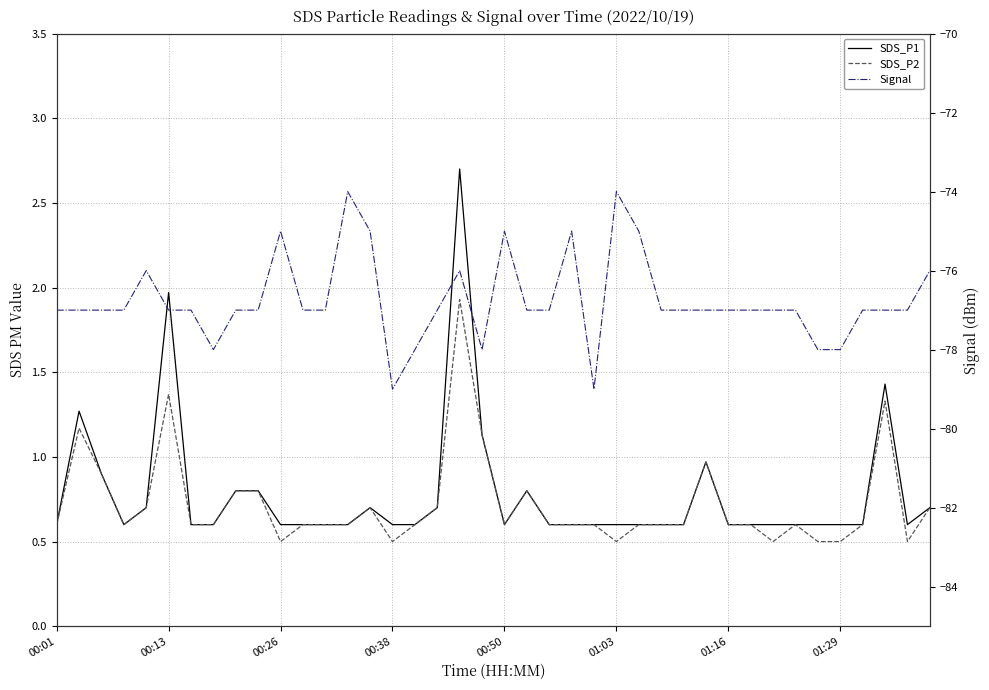

The SDS_P2 series shows 0.9 at 00:01. True or false?

False